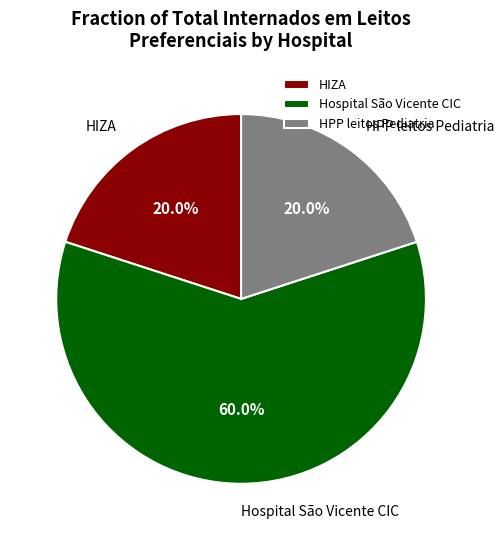

To the nearest percent, what is the combined percentage of Hospital São Vicente CIC and HIZA?

80%